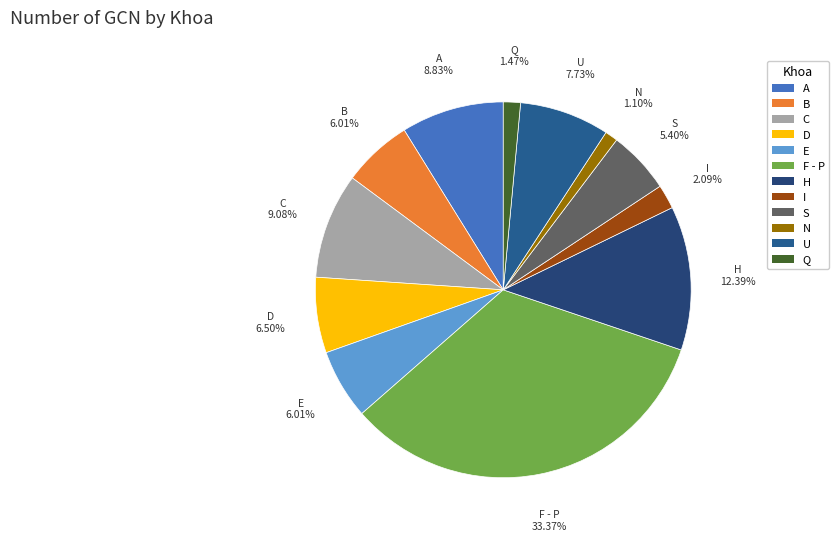

The E slice represents 1% of the pie. True or false?

False